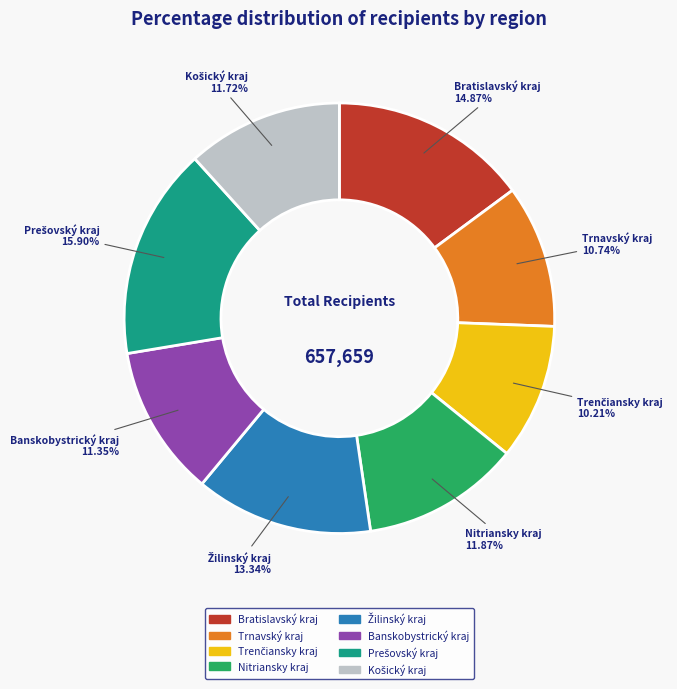

How many slices are in this pie chart?

8